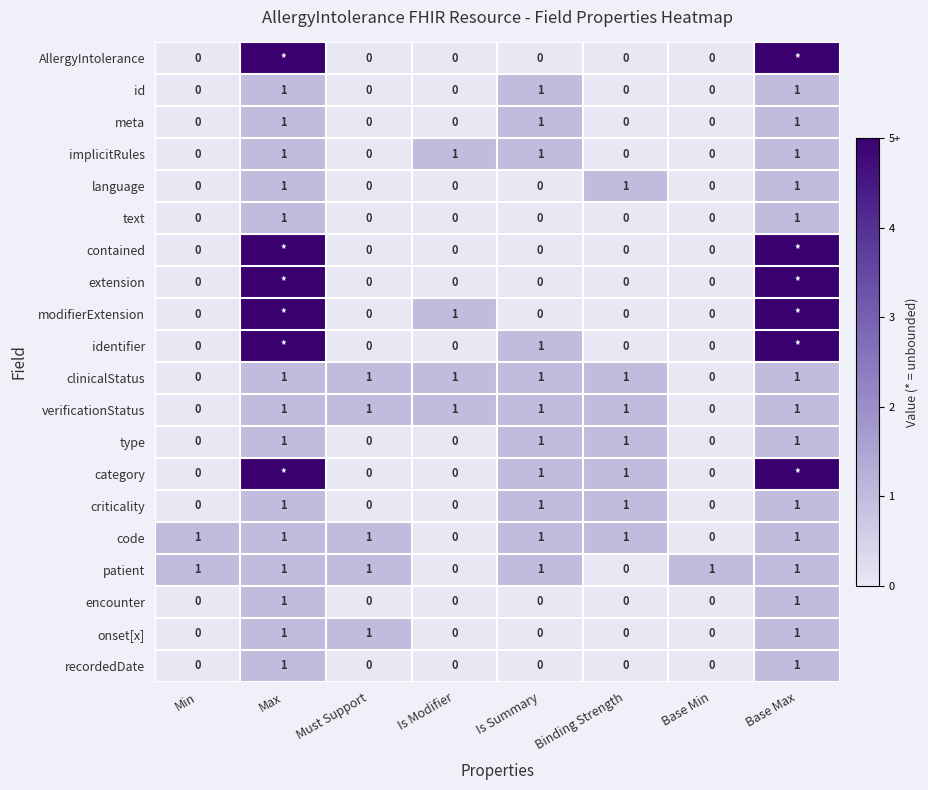

The verificationStatus series shows 0 at Is Modifier. True or false?

False